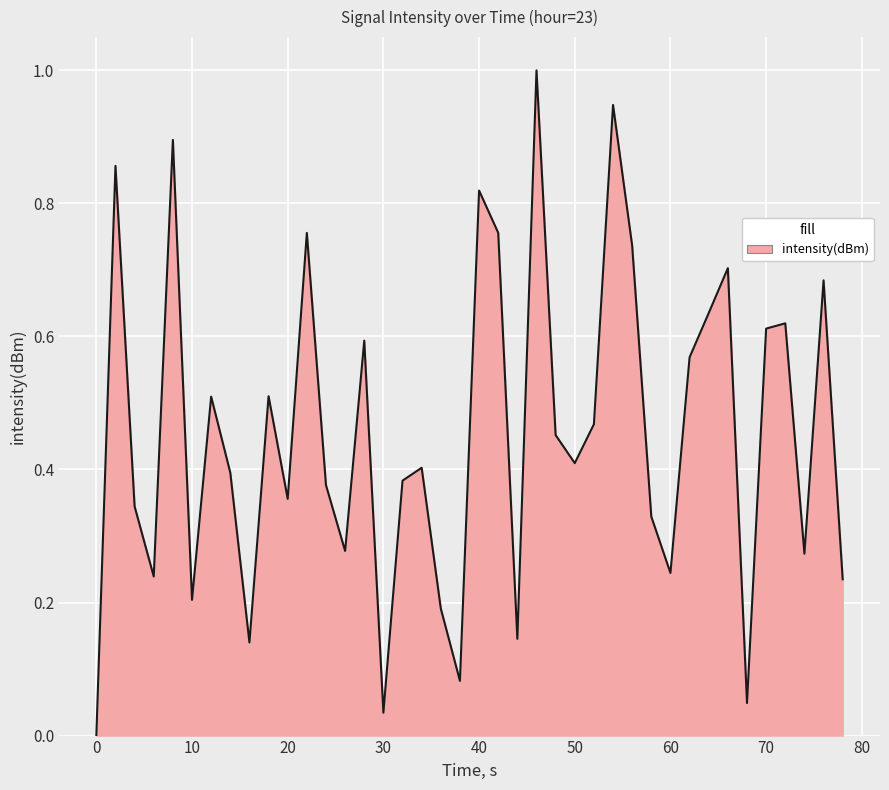

What is the difference between the maximum and minimum values?

1.0